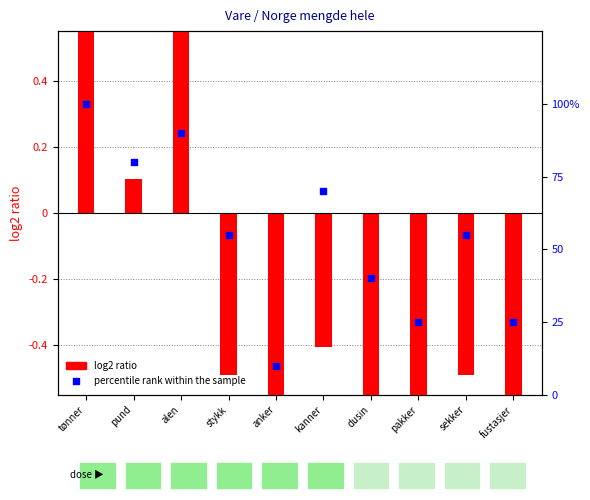

Is the value of log2 ratio at anker greater than the value of percentile rank within the sample at pakker?

No